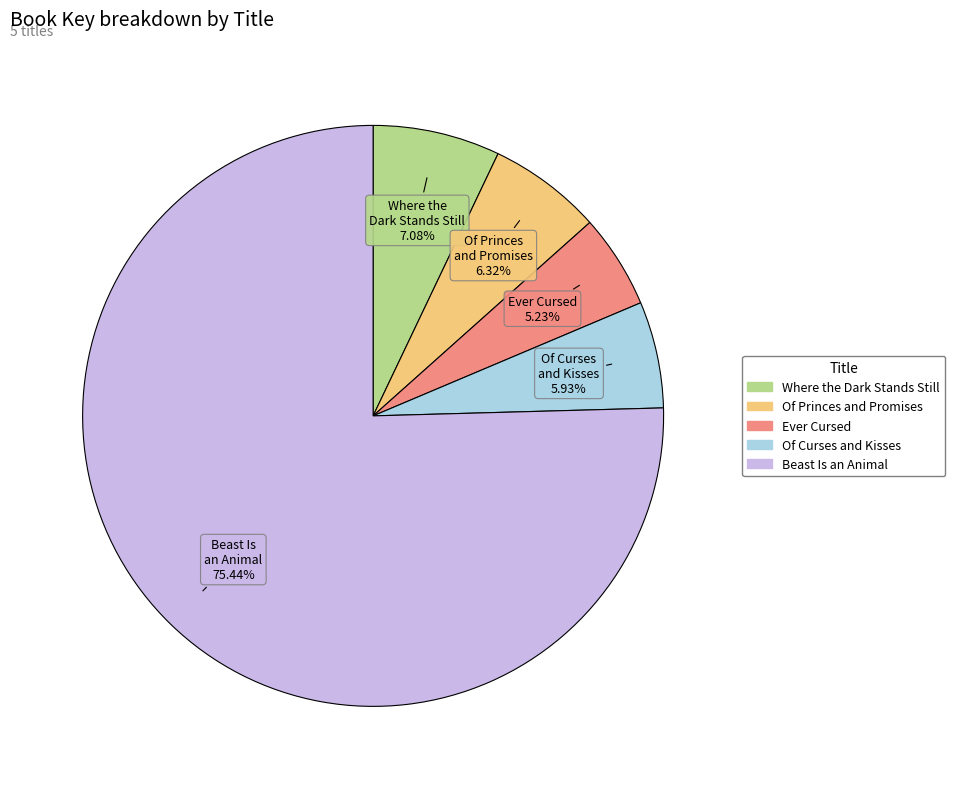

True or false: Of Curses and Kisses accounts for 6% of the total.

True